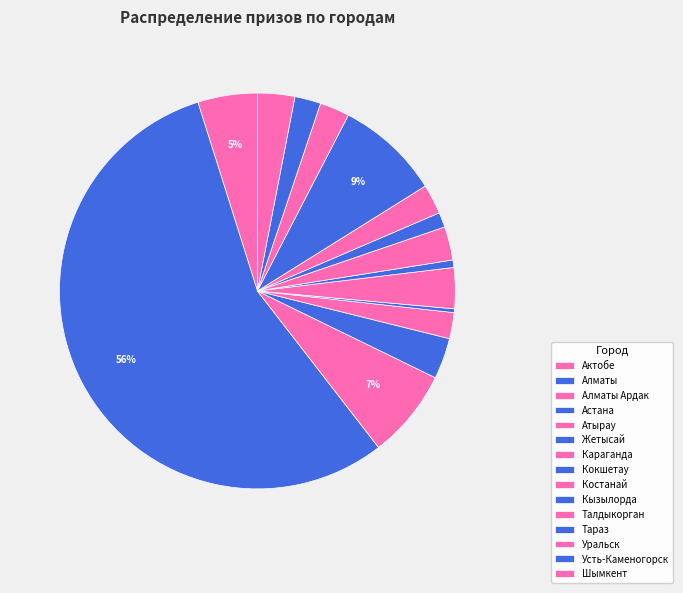

How many segments does this pie chart have?

15